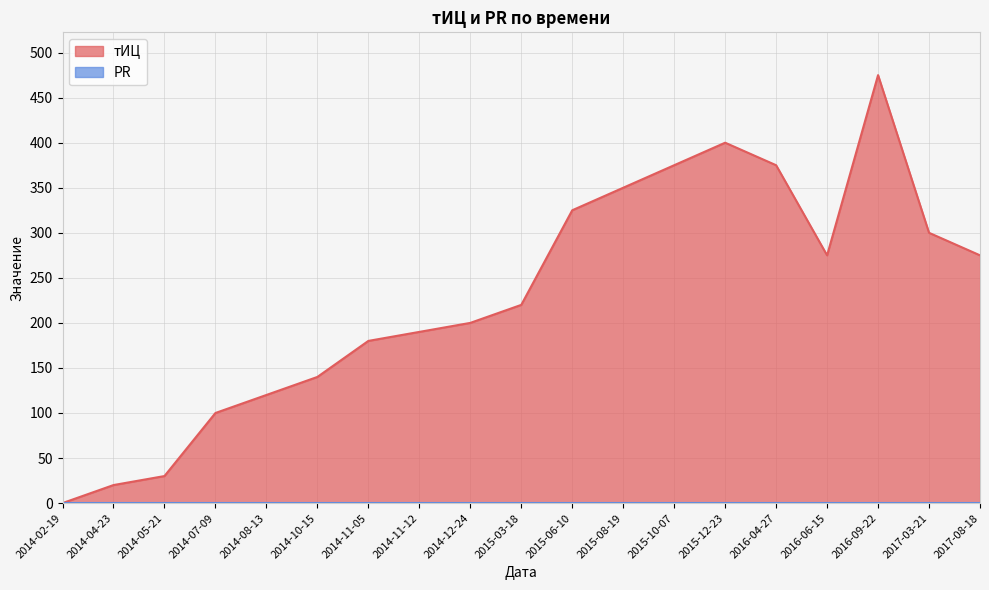

What is the approximate value at 2014-12-24?

200